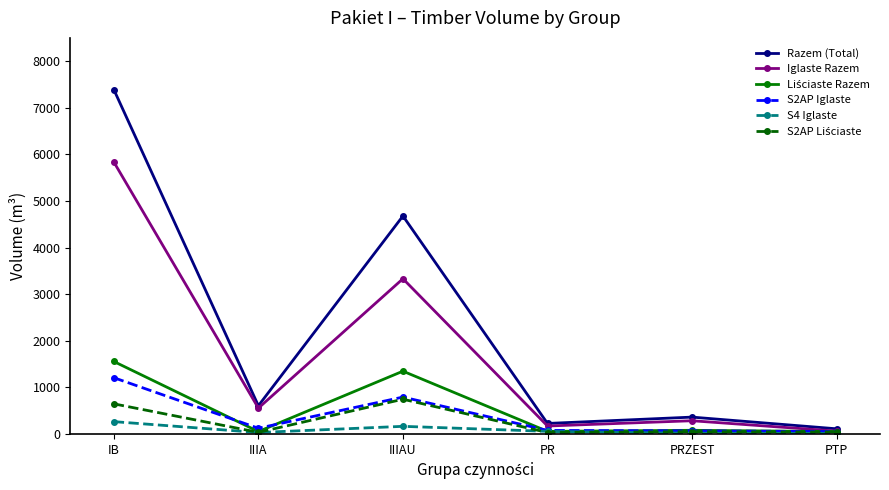

Where is Razem (Total) nearest to the value 3751?

IIIAU